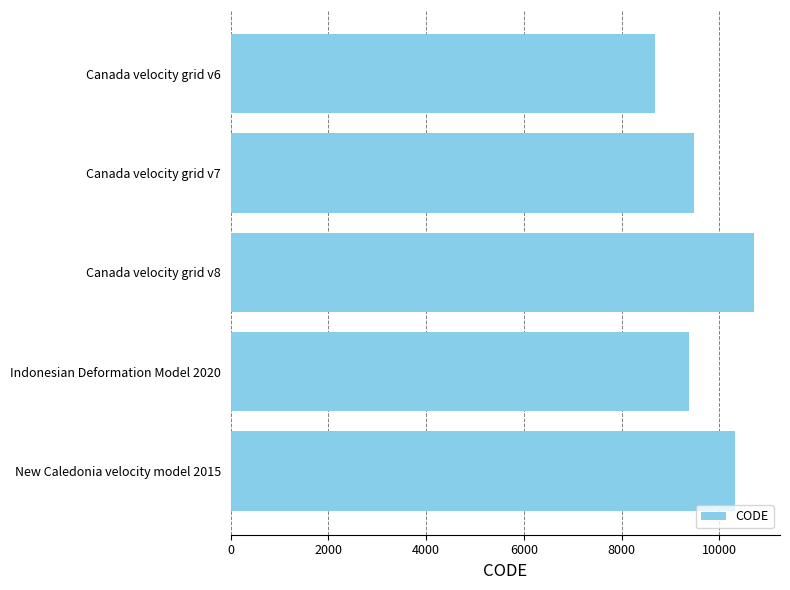

What is the ratio of the value at Canada velocity grid v6 to the value at Canada velocity grid v8?

0.8